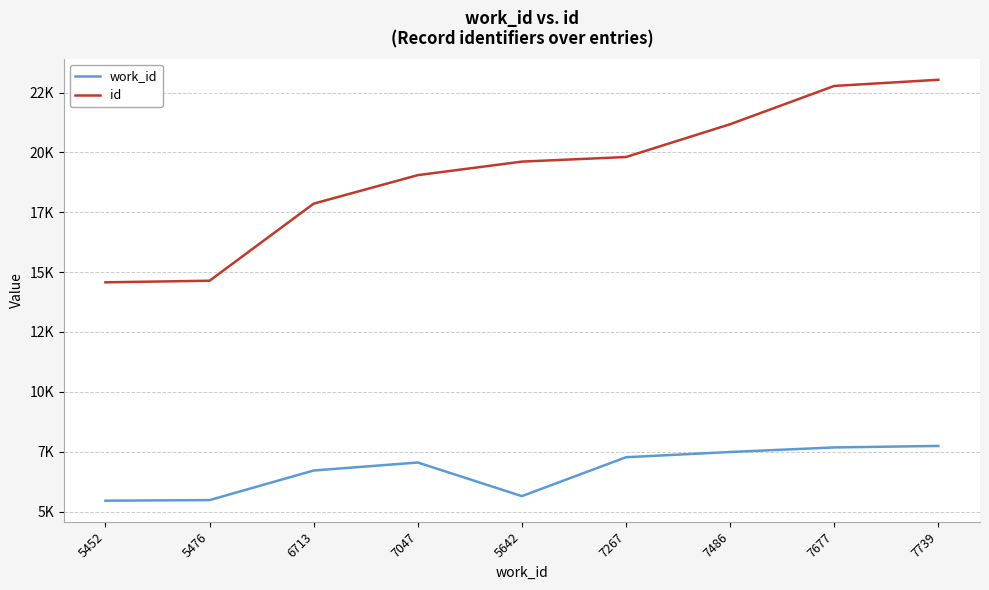

Does the chart display data point markers on the line(s)?

No